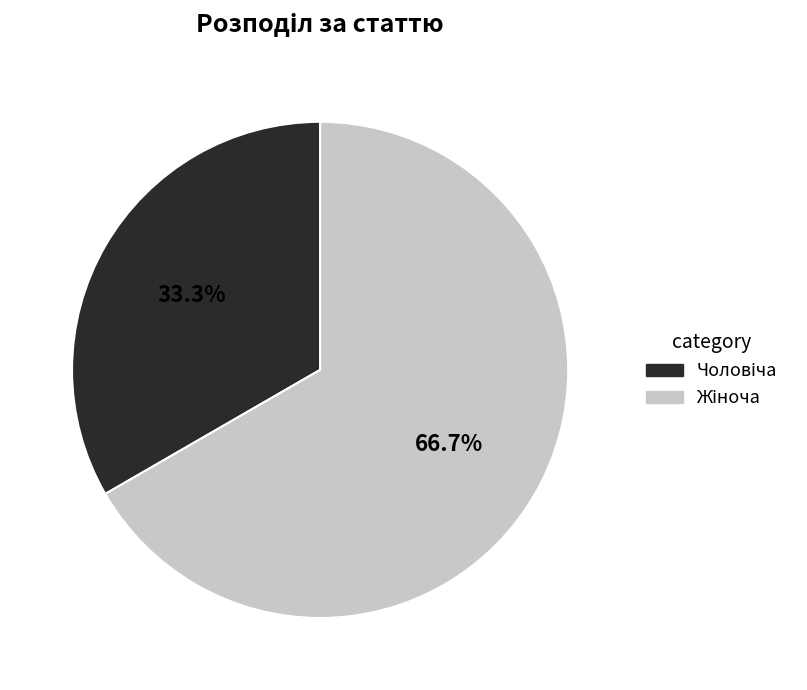

Is there any slice that represents more than half of the pie?

Yes